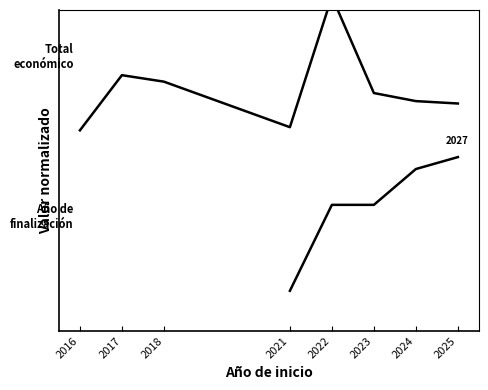

True or false: Año de finalización has a value of 0.9 at 2023.

False